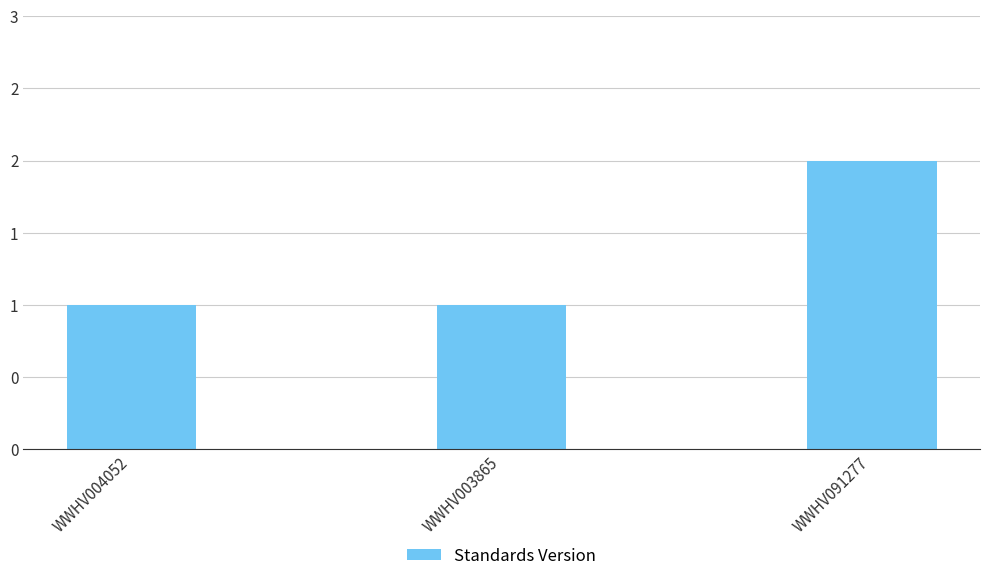

What is the difference between the maximum and second lowest values?

1